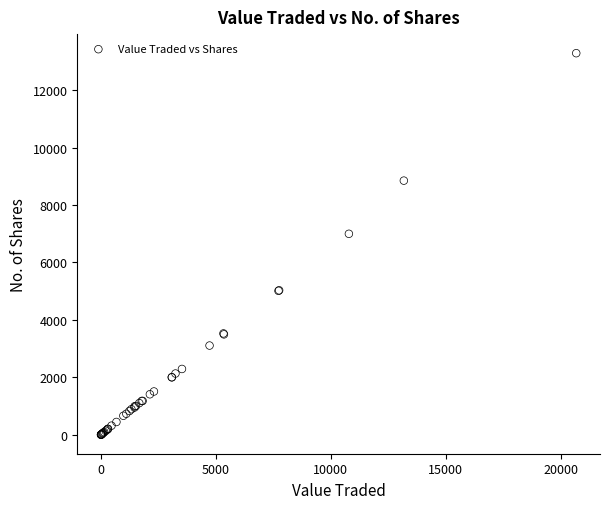

What Y value in the scatter plot is closest to 6647?

7000